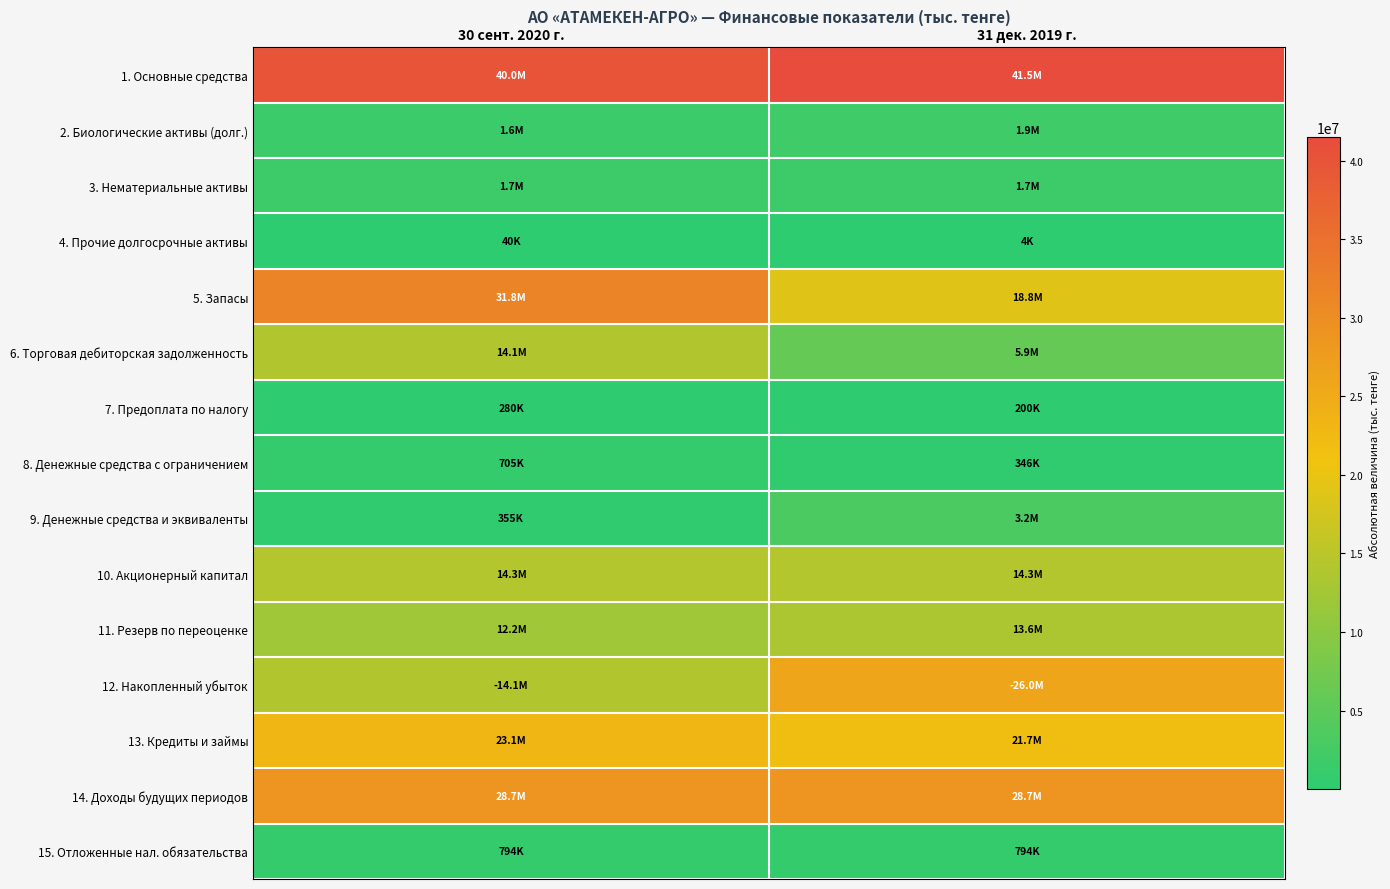

At how many categories does at least one series exceed 27409214?

2